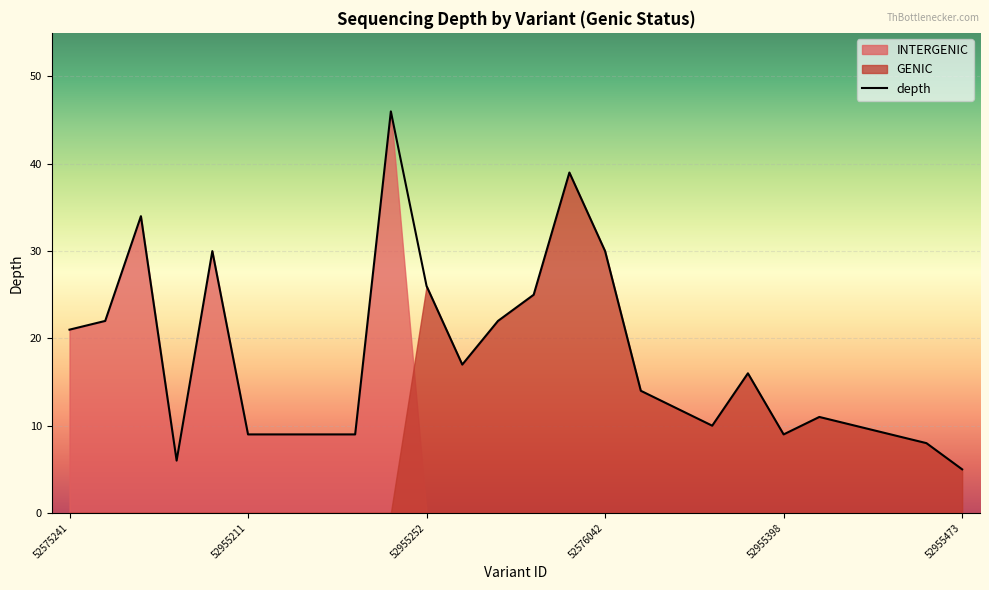

The chart shows a value of 25 at 11. True or false?

False